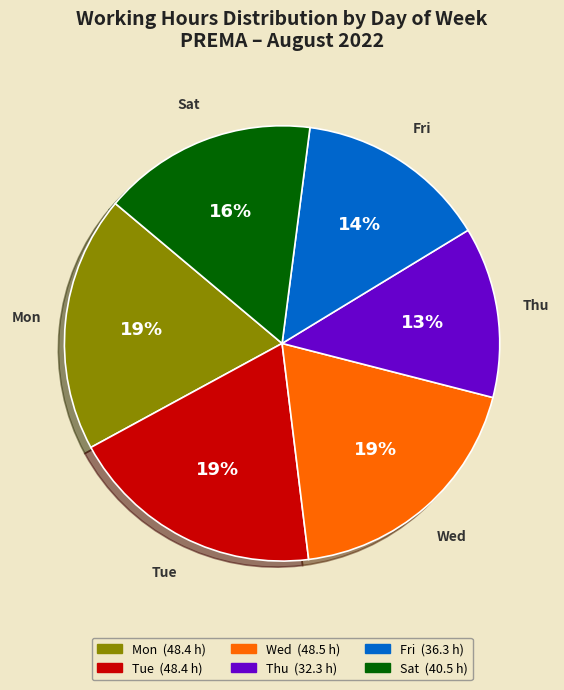

How many segments does this pie chart have?

6